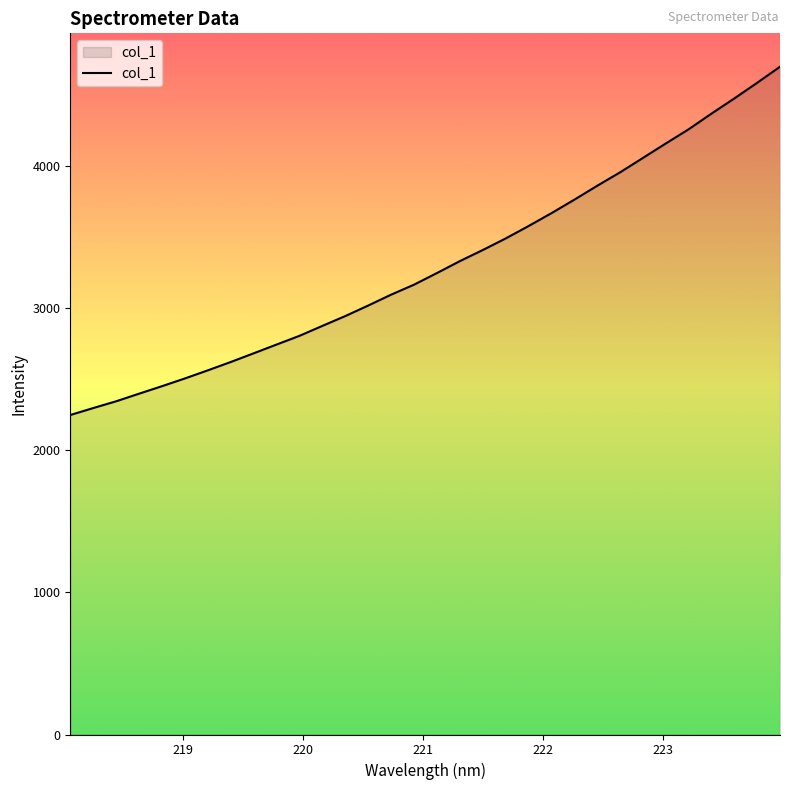

What is the maximum value shown in the chart?

4701.6